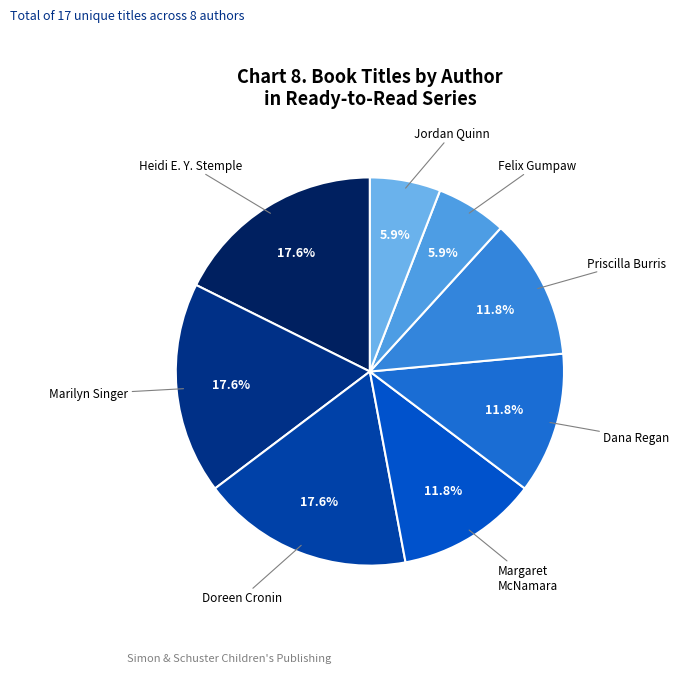

How many slices are in this pie chart?

8